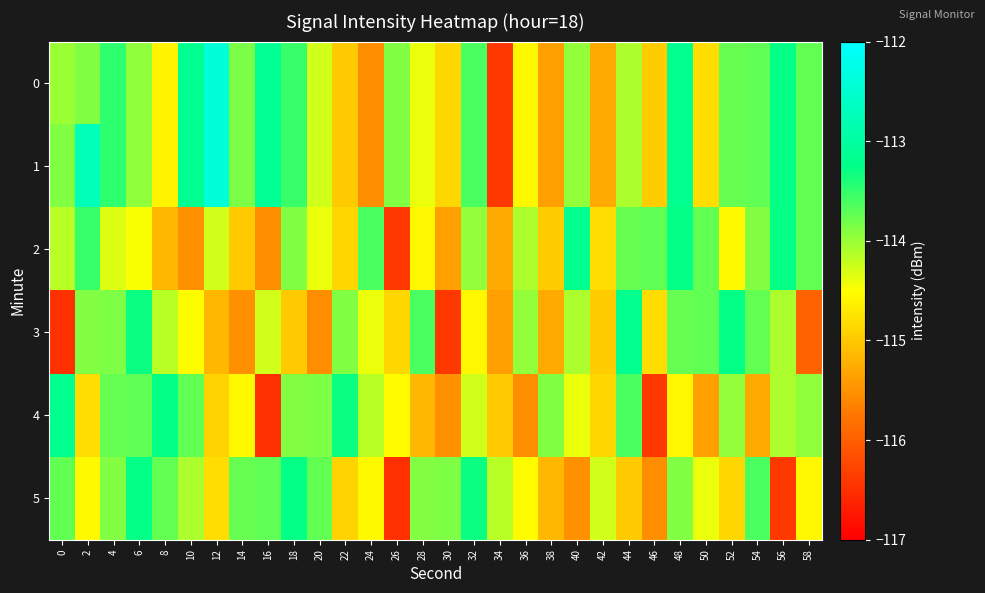

Reading left to right, transcribe all the data shown in this chart.

0: 0=-114.0	2=-113.9	4=-113.5	6=-114.0	8=-114.6	10=-113.2	12=-112.4	14=-113.8	16=-113.1	18=-113.5	20=-114.3	22=-115.0	24=-115.5	26=-113.9	28=-114.4	30=-114.9	32=-113.6	34=-116.4	36=-114.6	38=-115.4	40=-114.0	42=-115.3	44=-114.1	46=-115.0	48=-113.2	50=-114.8	52=-113.8	54=-113.7	56=-113.3	58=-113.7
1: 0=-113.9	2=-112.7	4=-113.5	6=-114.0	8=-114.6	10=-113.2	12=-112.4	14=-113.8	16=-113.1	18=-113.5	20=-114.3	22=-115.0	24=-115.5	26=-113.9	28=-114.4	30=-114.9	32=-113.6	34=-116.4	36=-114.6	38=-115.4	40=-114.0	42=-115.3	44=-114.1	46=-115.0	48=-113.2	50=-114.8	52=-113.8	54=-113.7	56=-113.3	58=-113.7
2: 0=-114.2	2=-113.5	4=-114.3	6=-114.5	8=-115.2	10=-115.5	12=-114.3	14=-115.0	16=-115.5	18=-113.9	20=-114.4	22=-114.9	24=-113.6	26=-116.4	28=-114.6	30=-115.4	32=-114.0	34=-115.3	36=-114.1	38=-115.0	40=-113.2	42=-114.8	44=-113.8	46=-113.7	48=-113.3	50=-113.7	52=-114.5	54=-113.9	56=-113.3	58=-113.7
3: 0=-116.5	2=-113.9	4=-113.9	6=-113.3	8=-114.2	10=-114.5	12=-115.2	14=-115.5	16=-114.3	18=-115.0	20=-115.5	22=-113.9	24=-114.4	26=-114.9	28=-113.6	30=-116.4	32=-114.6	34=-115.4	36=-114.0	38=-115.3	40=-114.1	42=-115.0	44=-113.2	46=-114.8	48=-113.8	50=-113.7	52=-113.3	54=-113.7	56=-114.1	58=-116.0
4: 0=-113.2	2=-114.8	4=-113.8	6=-113.7	8=-113.3	10=-113.7	12=-114.9	14=-114.5	16=-116.5	18=-113.9	20=-113.9	22=-113.3	24=-114.2	26=-114.5	28=-115.2	30=-115.5	32=-114.3	34=-115.0	36=-115.5	38=-113.9	40=-114.4	42=-114.9	44=-113.6	46=-116.4	48=-114.6	50=-115.4	52=-114.0	54=-115.3	56=-114.1	58=-114.0
5: 0=-113.7	2=-114.5	4=-113.9	6=-113.3	8=-113.7	10=-114.1	12=-114.8	14=-113.8	16=-113.7	18=-113.3	20=-113.7	22=-114.9	24=-114.5	26=-116.5	28=-113.9	30=-113.9	32=-113.3	34=-114.2	36=-114.5	38=-115.2	40=-115.5	42=-114.3	44=-115.0	46=-115.5	48=-113.9	50=-114.4	52=-114.9	54=-113.6	56=-116.4	58=-114.6